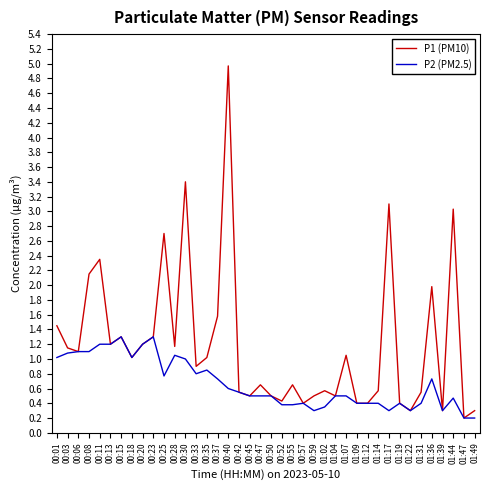

True or false: P1 (PM10) has more than 1 interior local peaks.

True